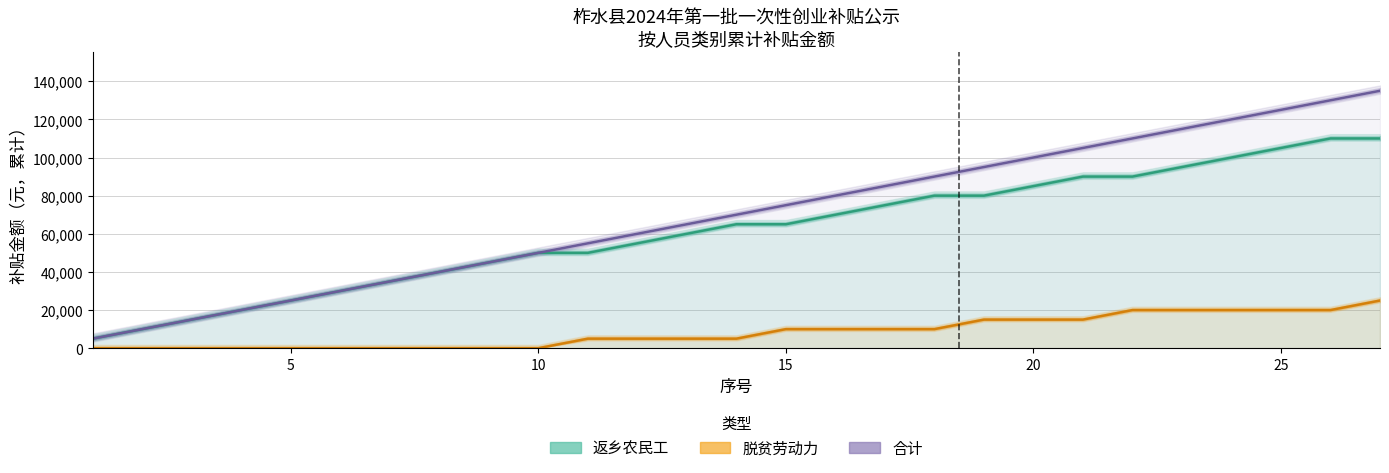

The 脱贫劳动力（累计） series shows 0 at 5. True or false?

True